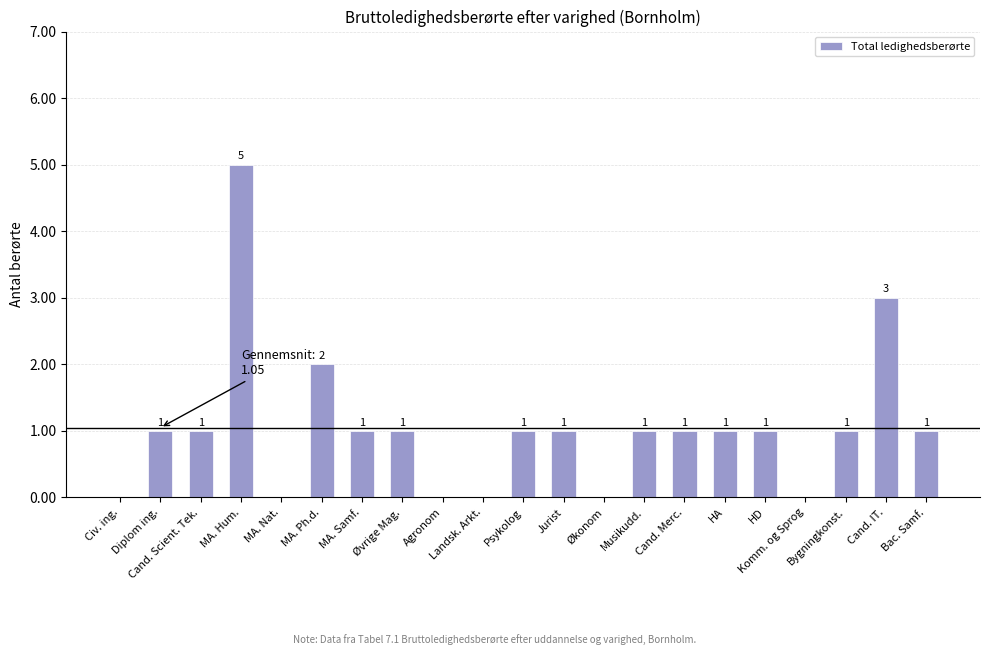

What is the greatest value displayed?

5